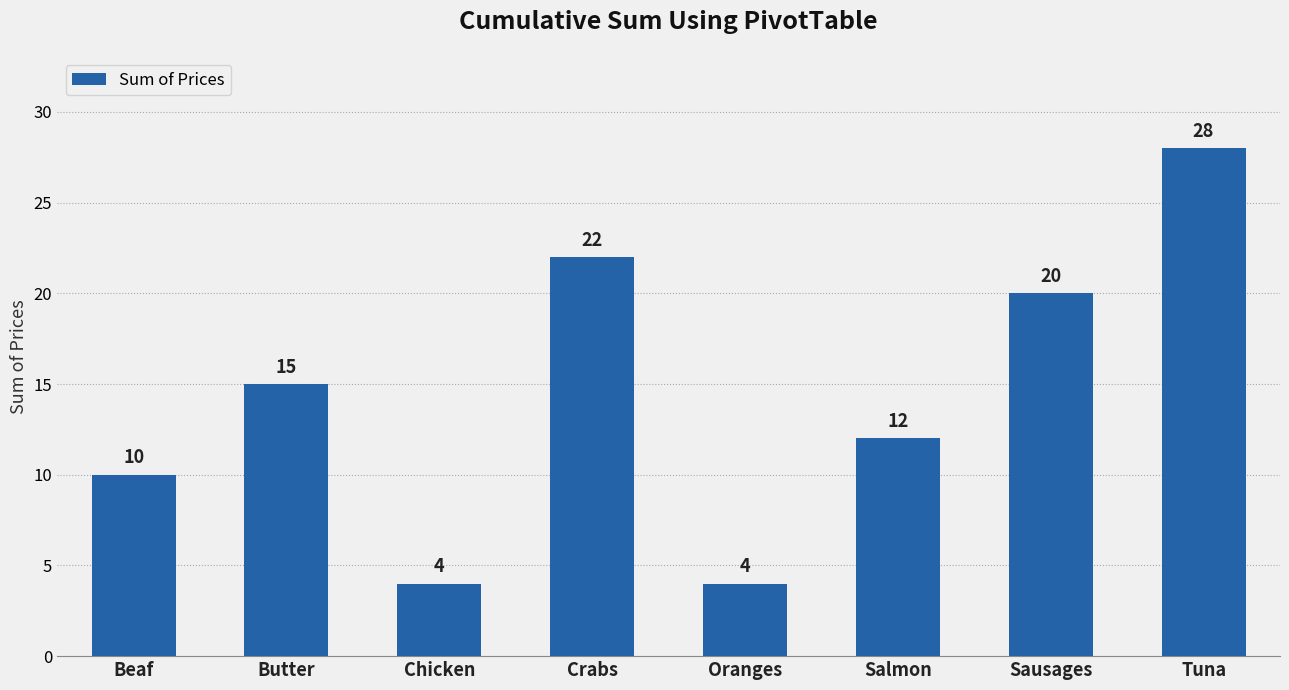

What is the value of the 6th bar from the left?

12